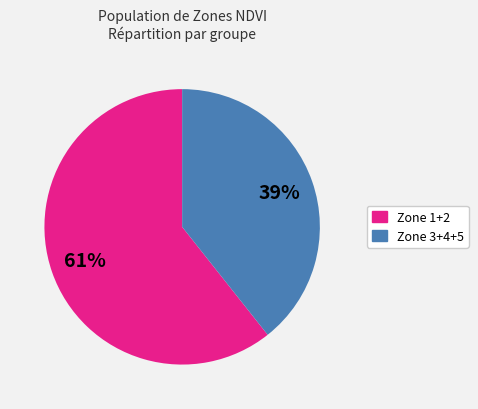

To the nearest percent, what is the average slice percentage?

50%